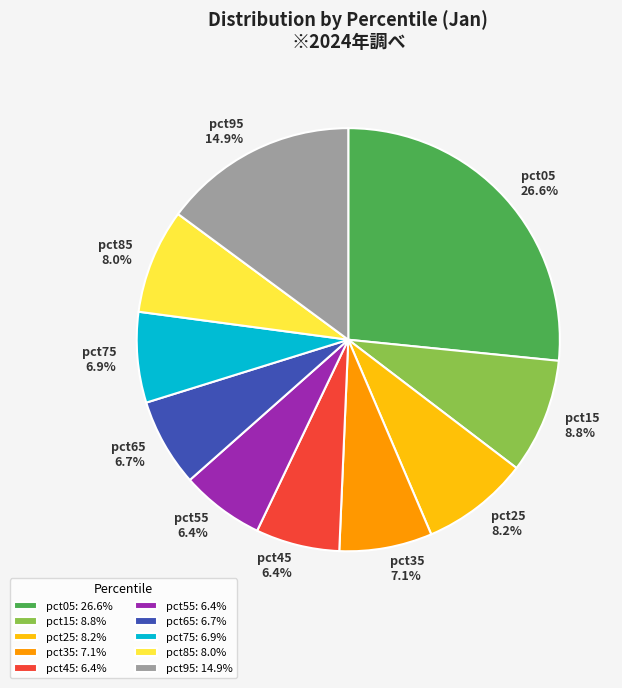

How many segments does this pie chart have?

10